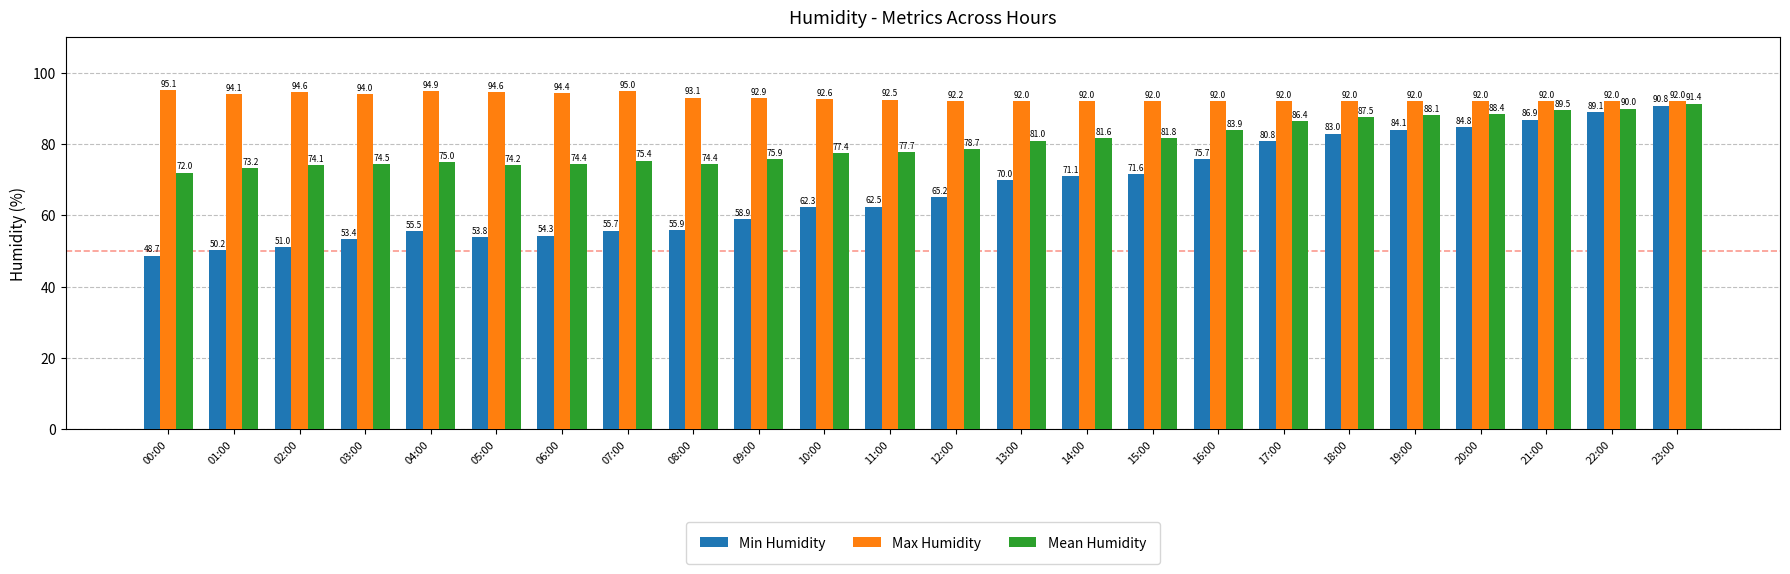

How many values in the Mean Humidity series exceed 78?

12